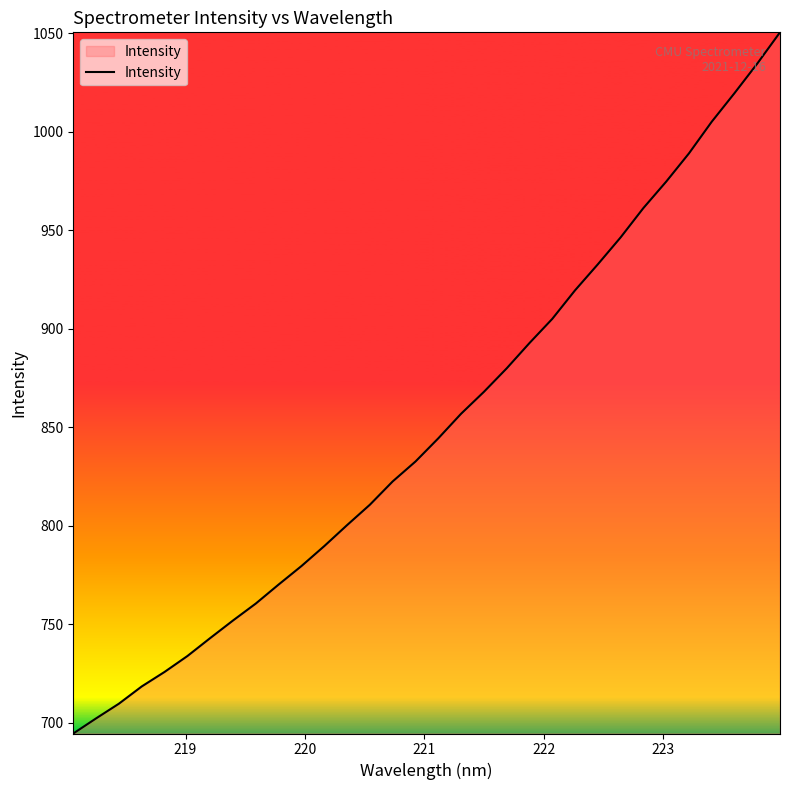

True or false: the data has more than 2 interior local peaks.

False